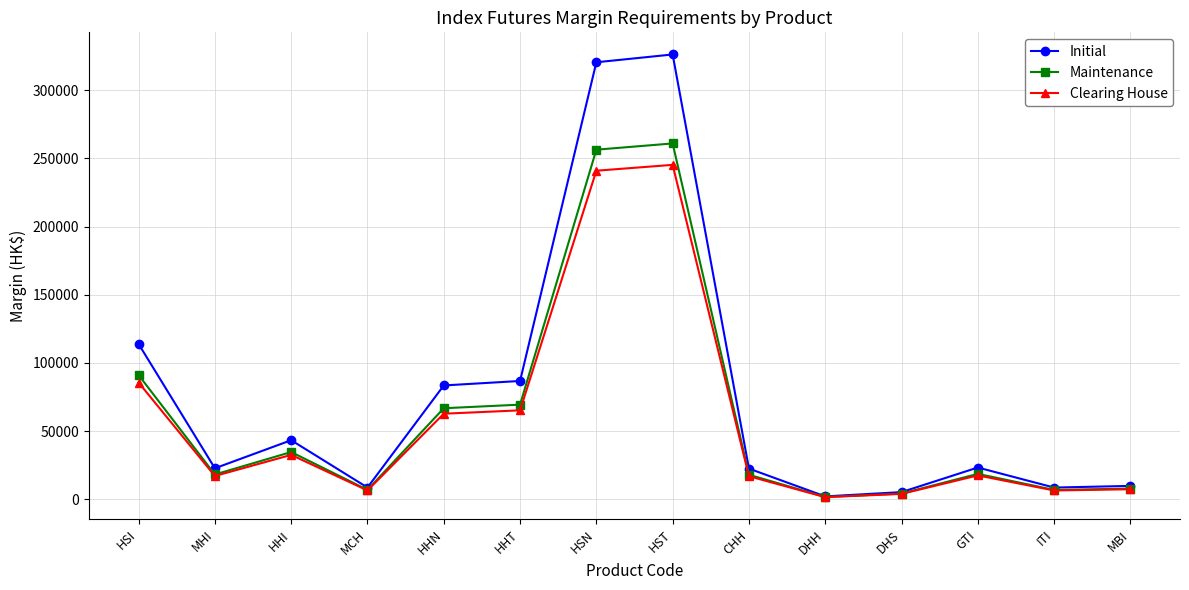

What is the total value across all series at MCH?

22127